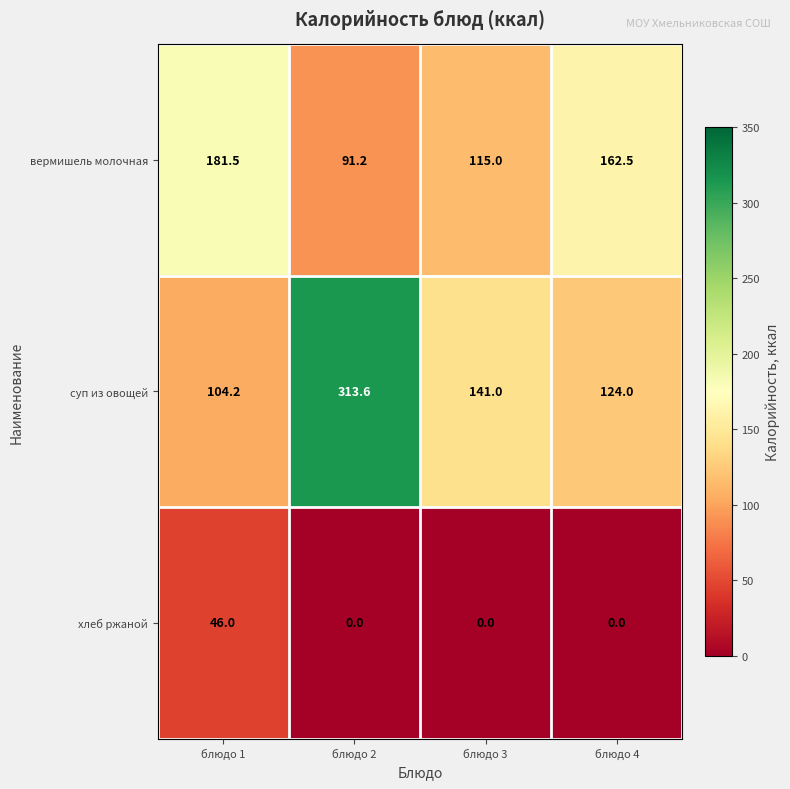

True or false: хлеб ржаной has a value of 24.1 at блюдо 1.

False